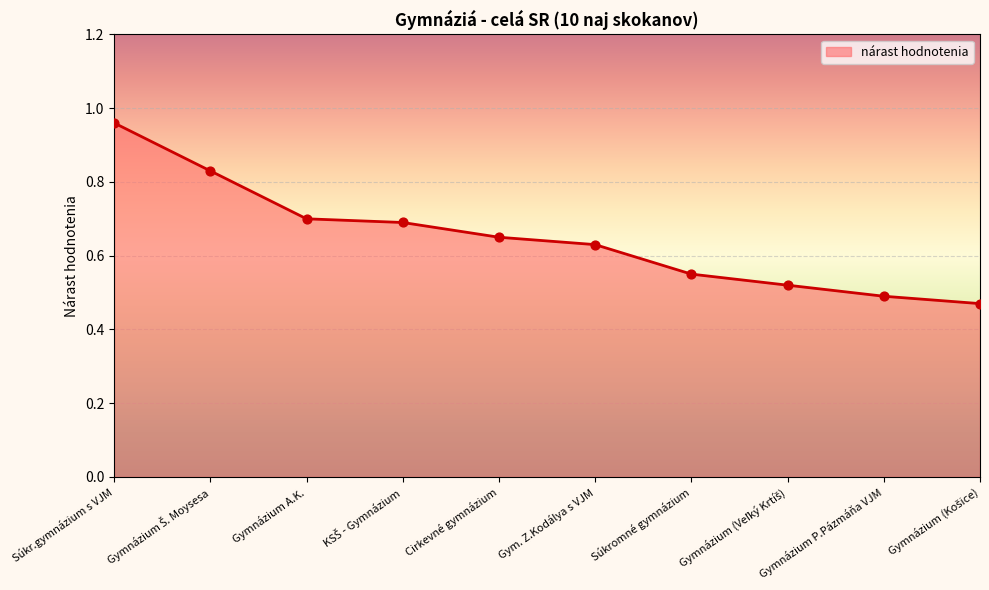

Between Gymnázium P.Pázmáňa VJM and Cirkevné gymnázium, which is larger?

Cirkevné gymnázium